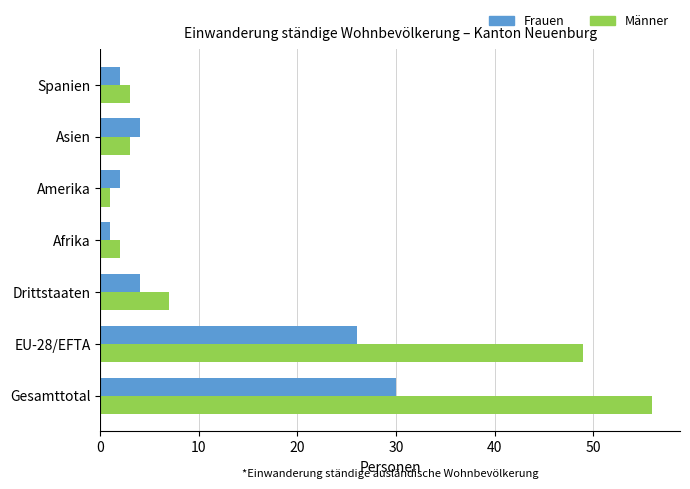

Is it true that Männer equals 56 at Gesamttotal?

True